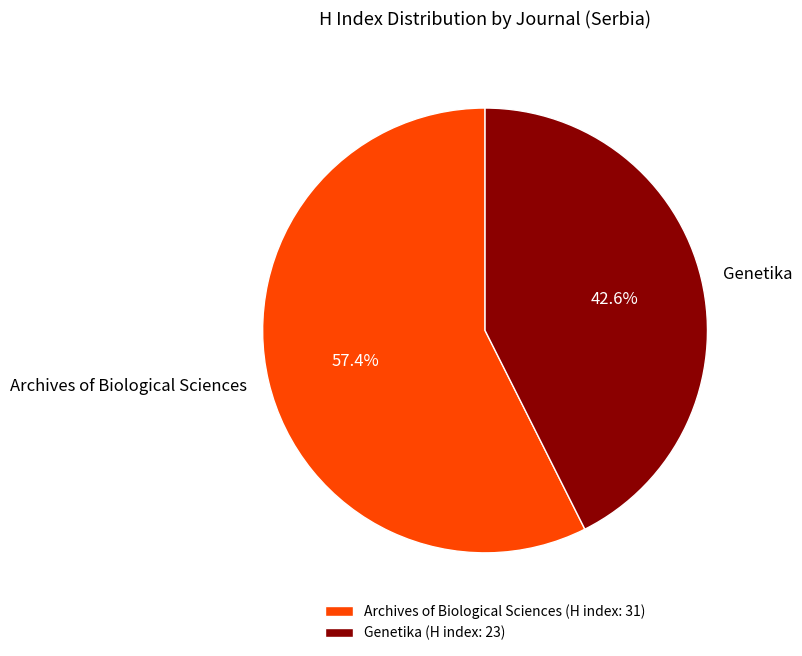

To the nearest percent, what portion does Archives of Biological Sciences represent?

57%